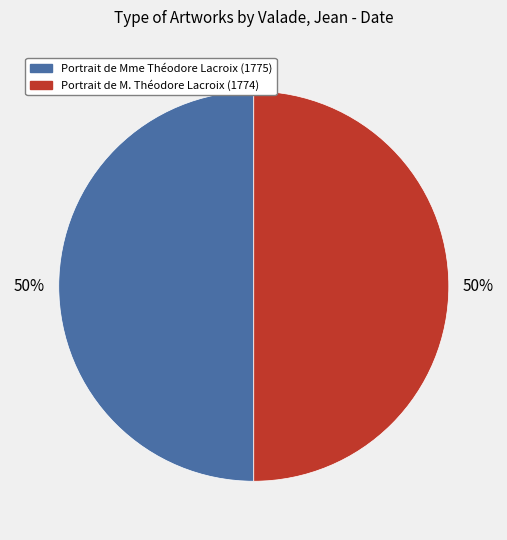

Combined, do Portrait de Mme Théodore Lacroix (1775) and Portrait de M. Théodore Lacroix (1774) account for over 50%?

Yes